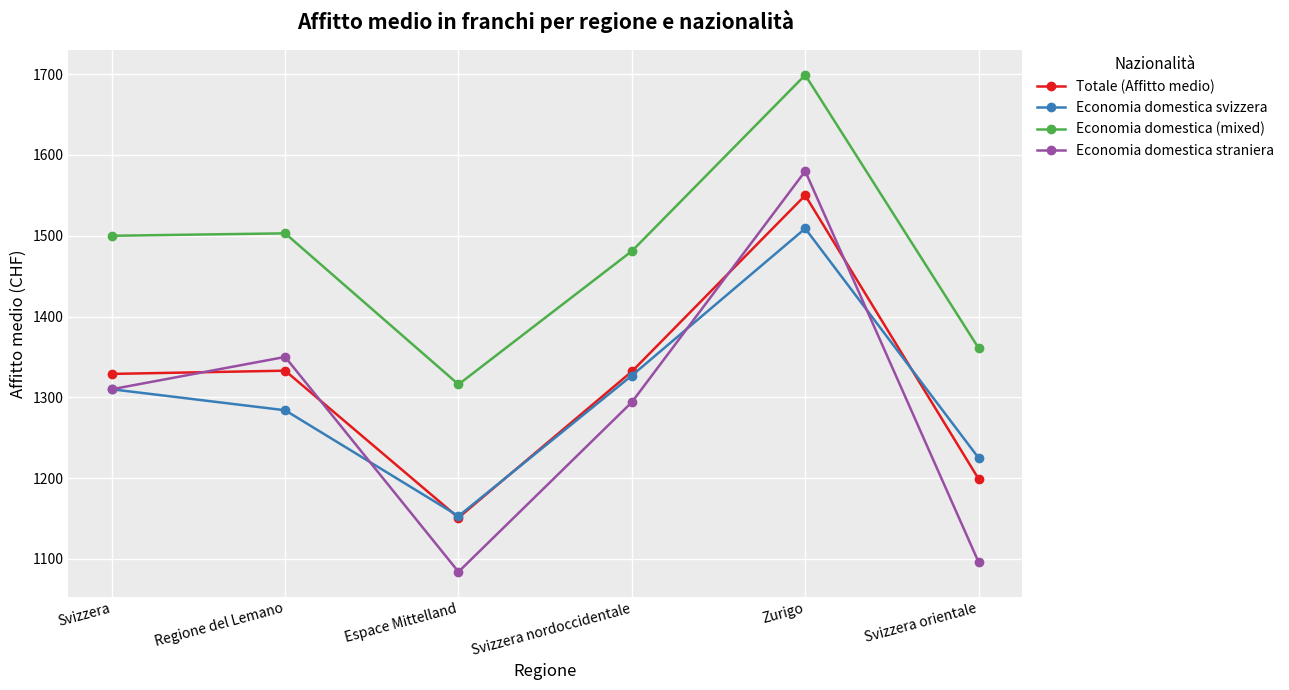

What is the label of the 3rd point from the left?

Espace Mittelland